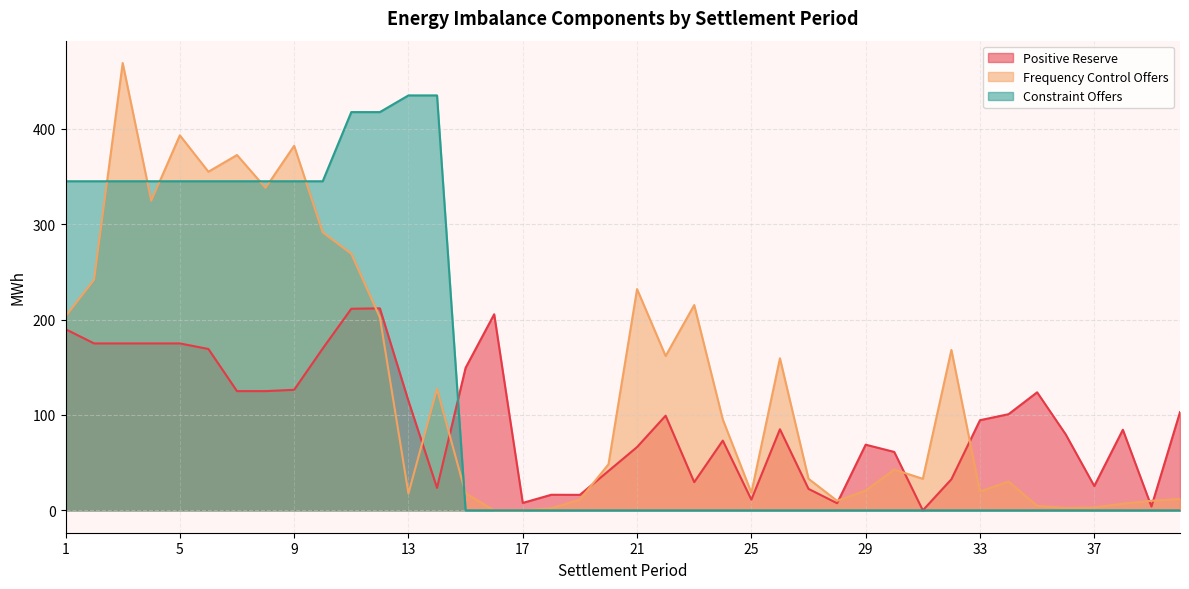

How many lines are shown in the chart?

3